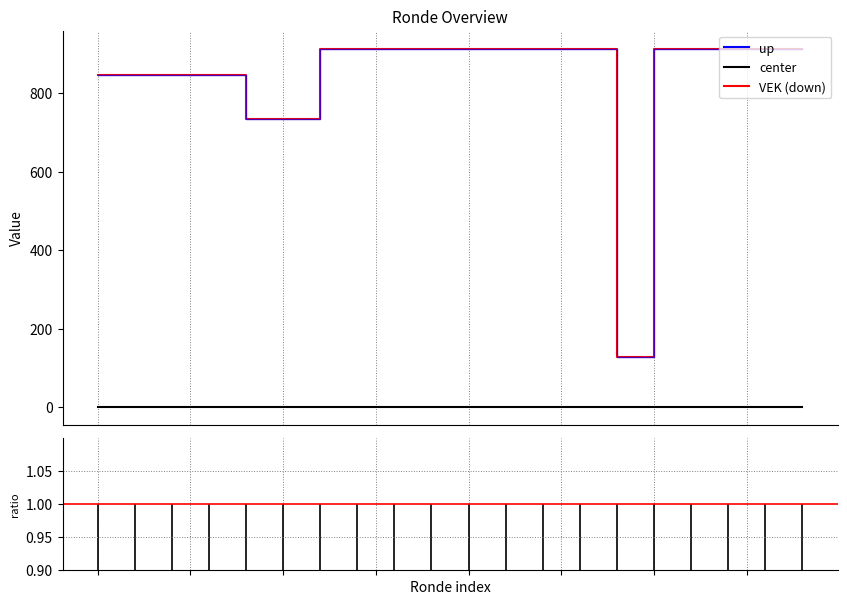

How many distinct data groups are displayed?

3